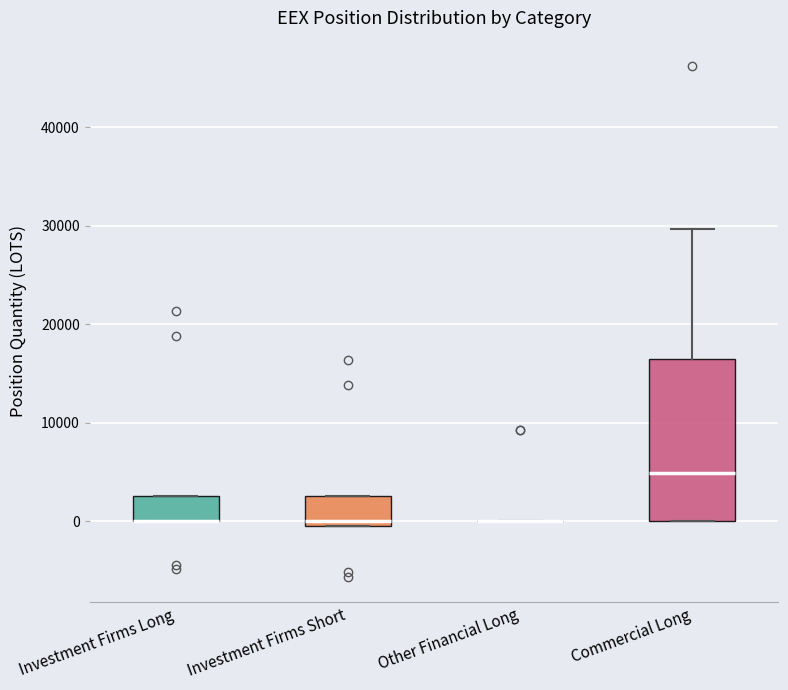

Reading left to right, transcribe this box plot: for each box, give where its median line is, the range the box spans, and where its two whiskers end, as read against the y-axis. The values are not printed on the chart, so give them approximately, as read against the axis.

Investment Firms Long: median 0 (drawn on the box's lower edge), box 0 to 3000, whiskers 0 to 3000
Investment Firms Short: median 0 (just above the box's lower edge), box 0 to 3000, whiskers 0 to 3000
Other Financial Long: box collapsed to a line at 0, whiskers 0 to 0
Commercial Long: median 5000, box 0 to 16000, whiskers 0 to 30000